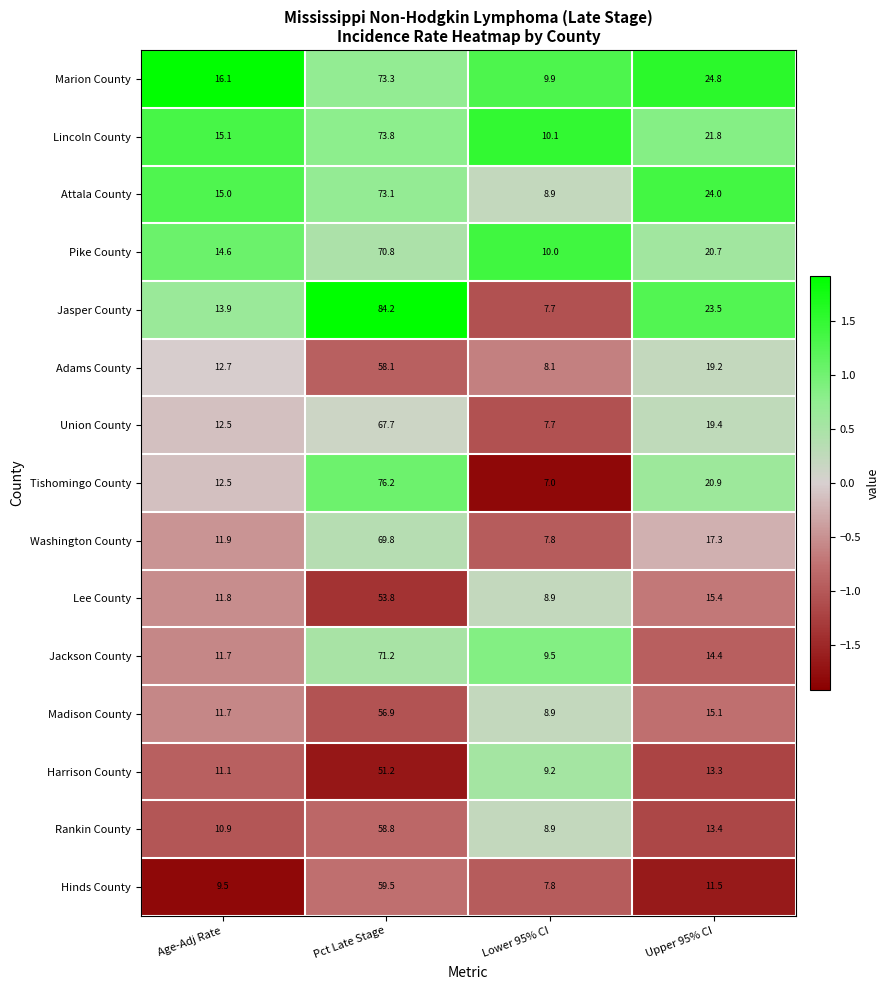

How many data points does each series have?

4